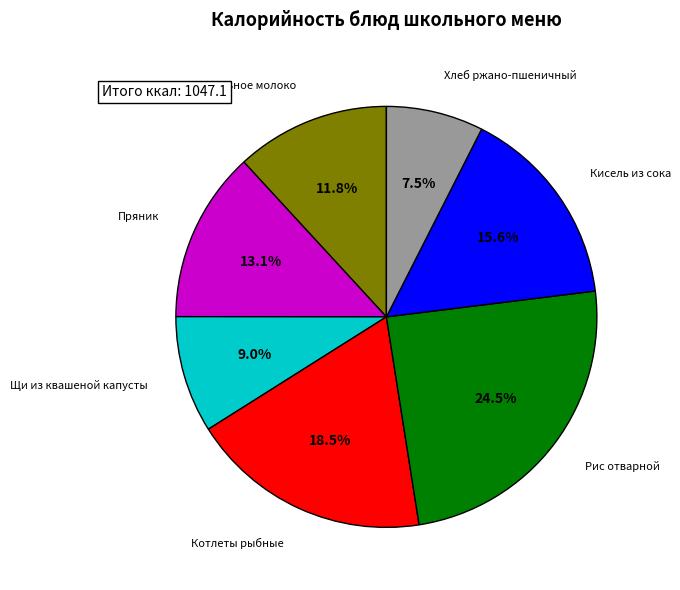

Approximately how many times larger is the value at Кисель из сока compared to Школьное молоко?

1.3